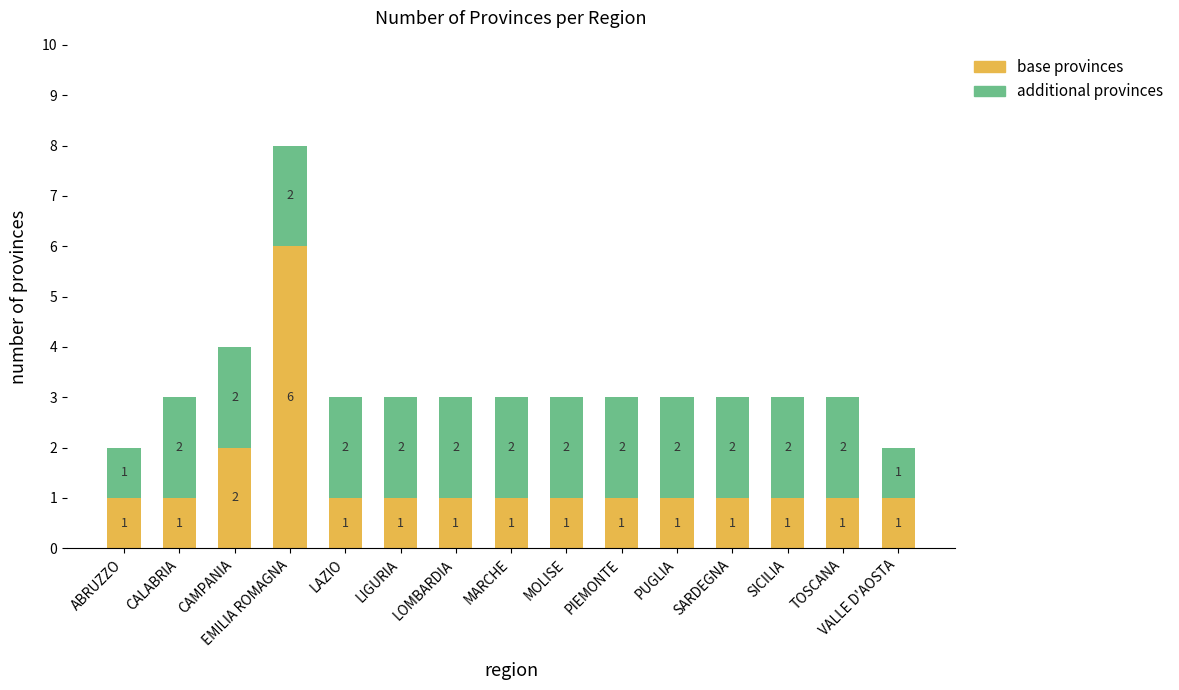

What is the total value across all series at SARDEGNA?

3